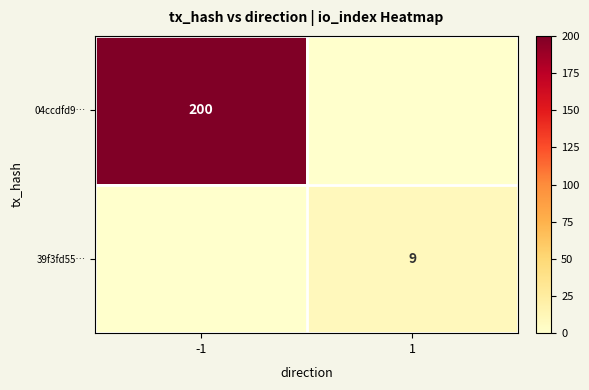

Is it true that 04ccdfd9… equals 200 at -1?

True